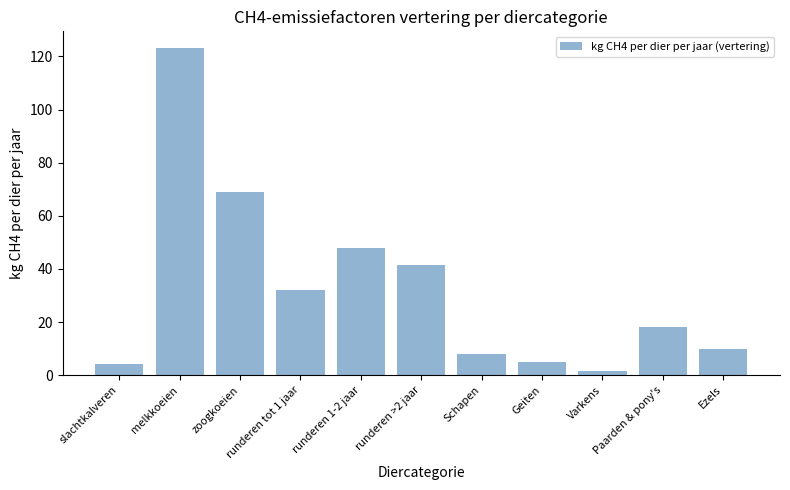

Reading left to right, extract all data points from this chart.

4.1	123.3	68.9	31.9	47.8	41.4	8.0	5.0	1.5	18.0	10.0